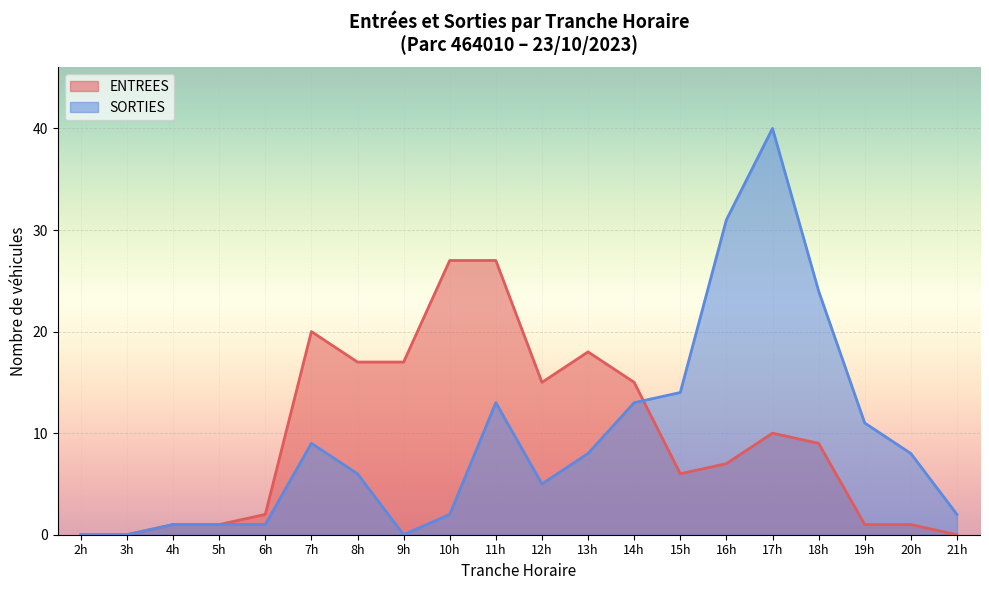

What is the value of the ENTREES point at the 14th from the left?

6